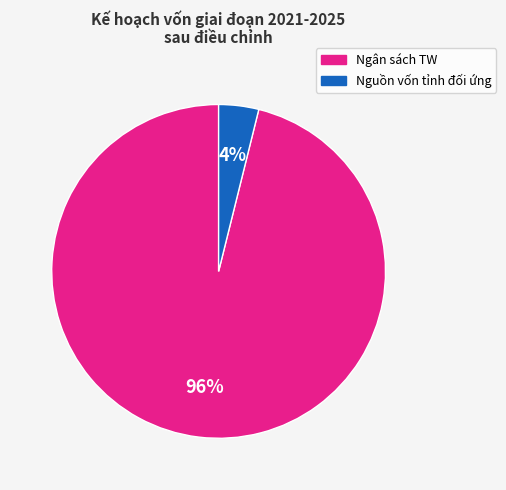

To the nearest percent, what is the average slice percentage?

50%